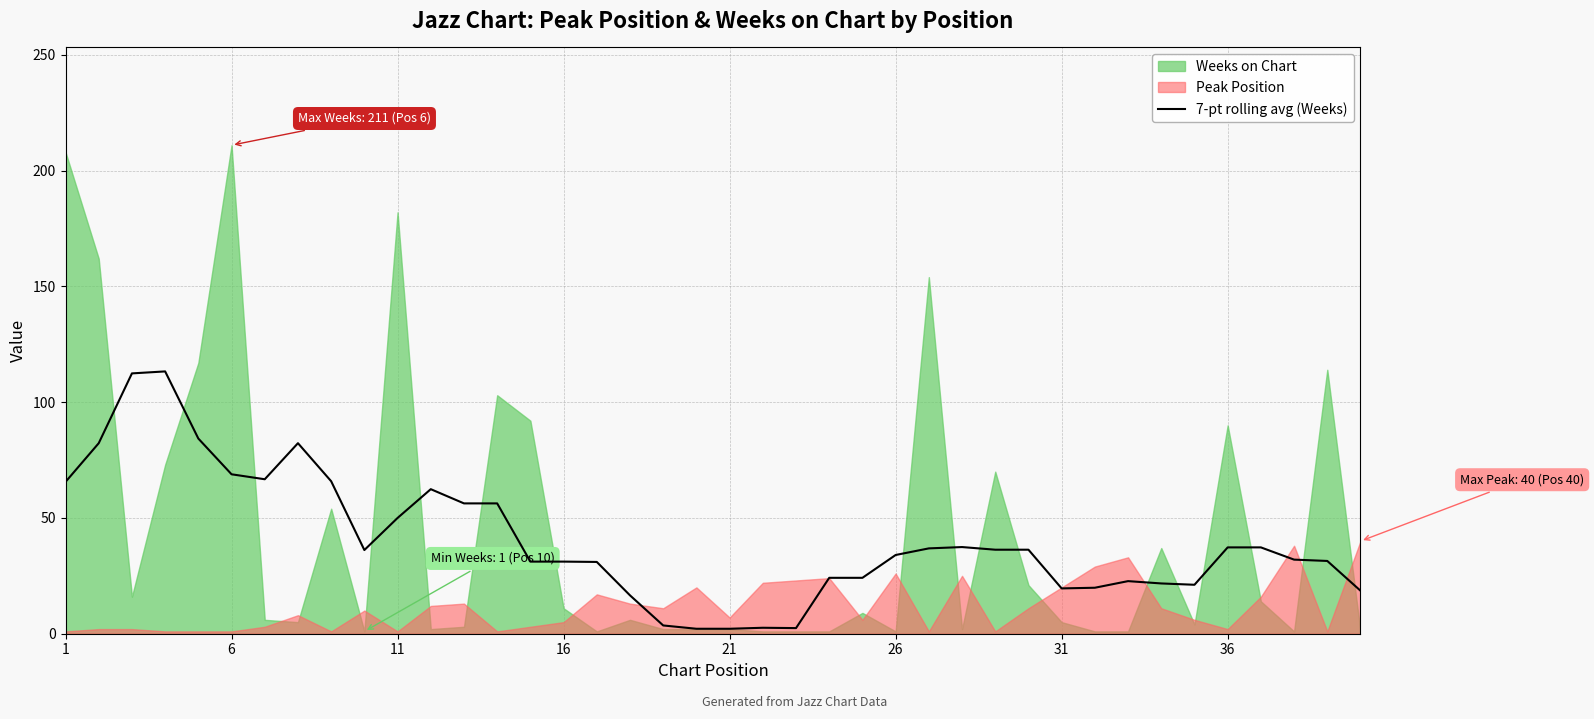

The value of 7-pt rolling avg (Weeks) at 11 is 86.8. True or false?

False